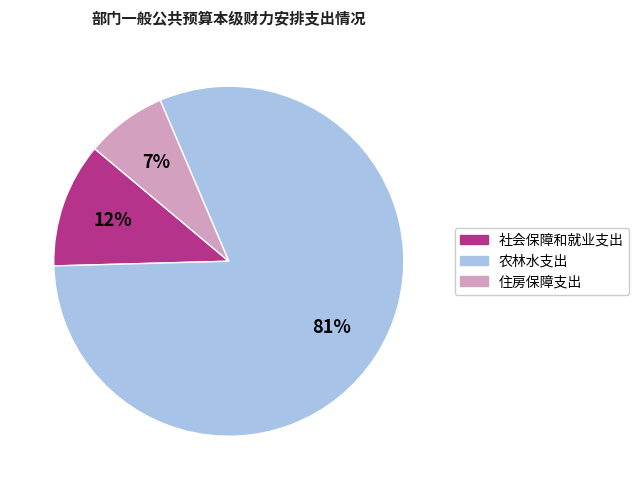

Is 社会保障和就业支出 the majority of the pie?

No